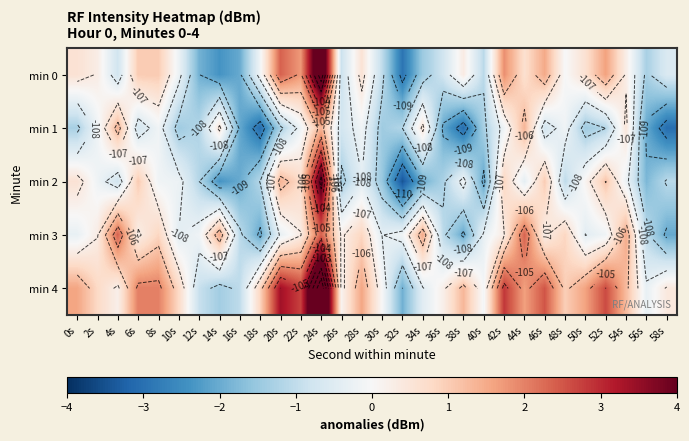

The value of min 4 at 48s is 0.3. True or false?

False